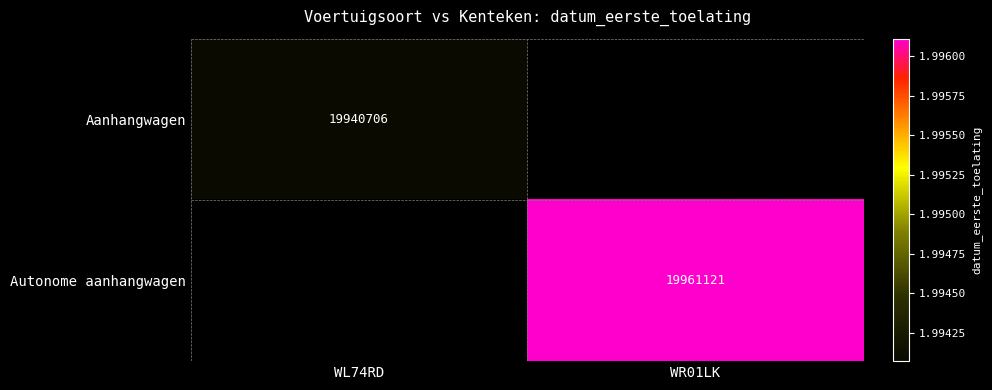

Is it true that Aanhangwagen equals 10160140 at WL74RD?

False